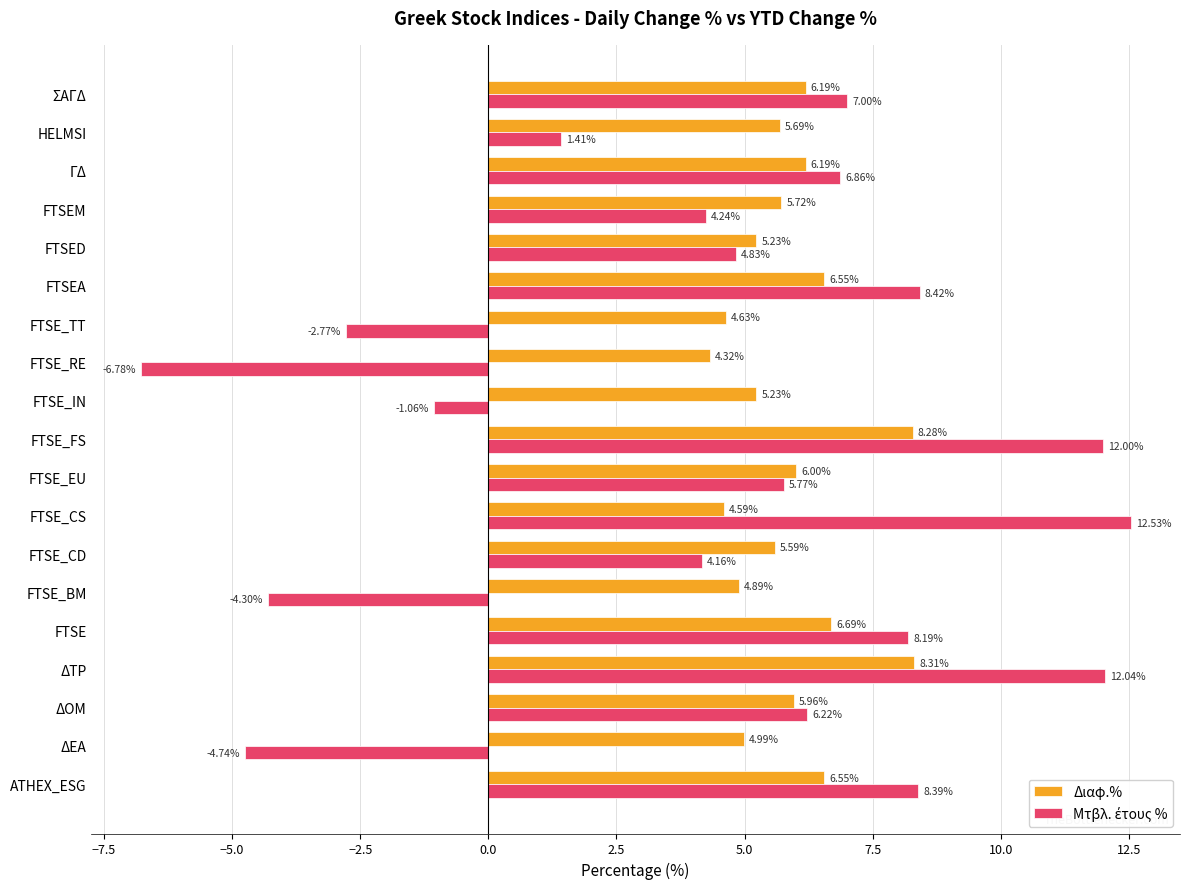

Which series has the largest total across all categories?

Διαφ.%